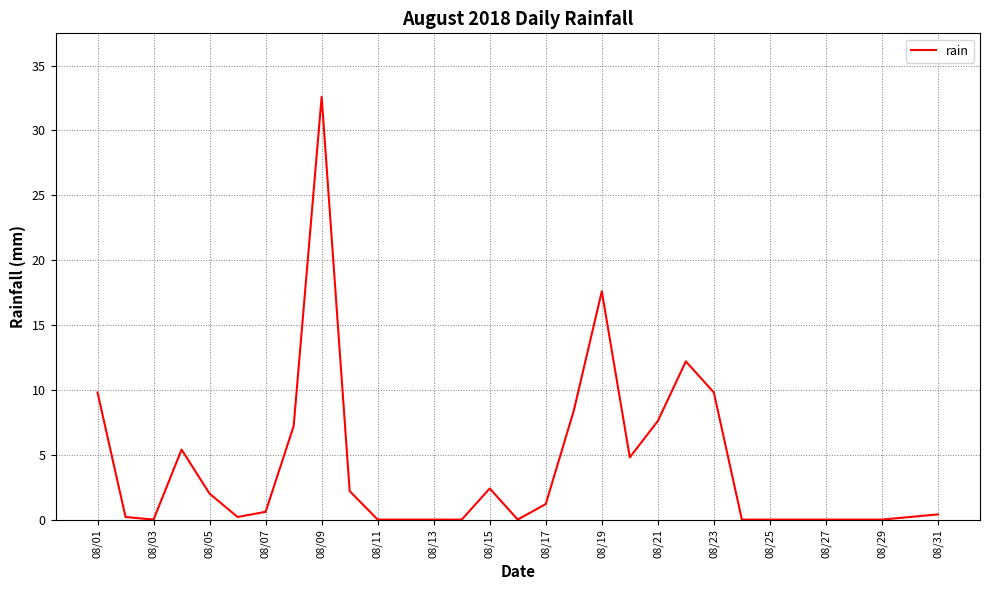

Does the chart have visible grid lines?

Yes